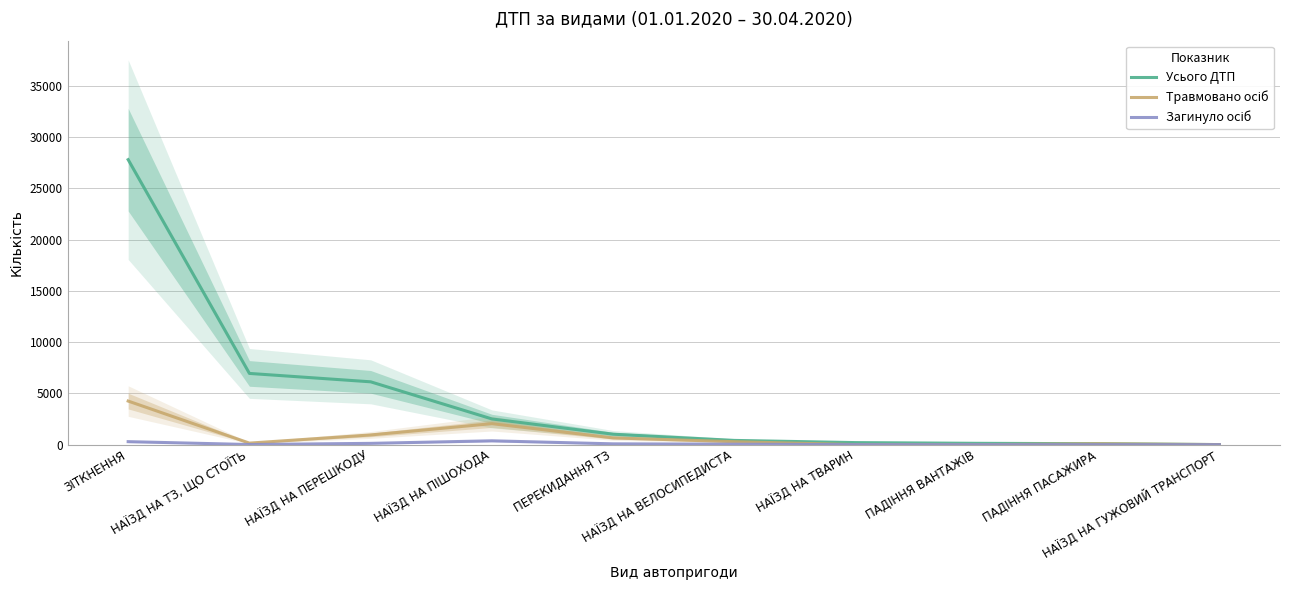

Where is the first local minimum for Травмовано осіб?

НАЇЗД НА ТЗ, ЩО СТОЇТЬ